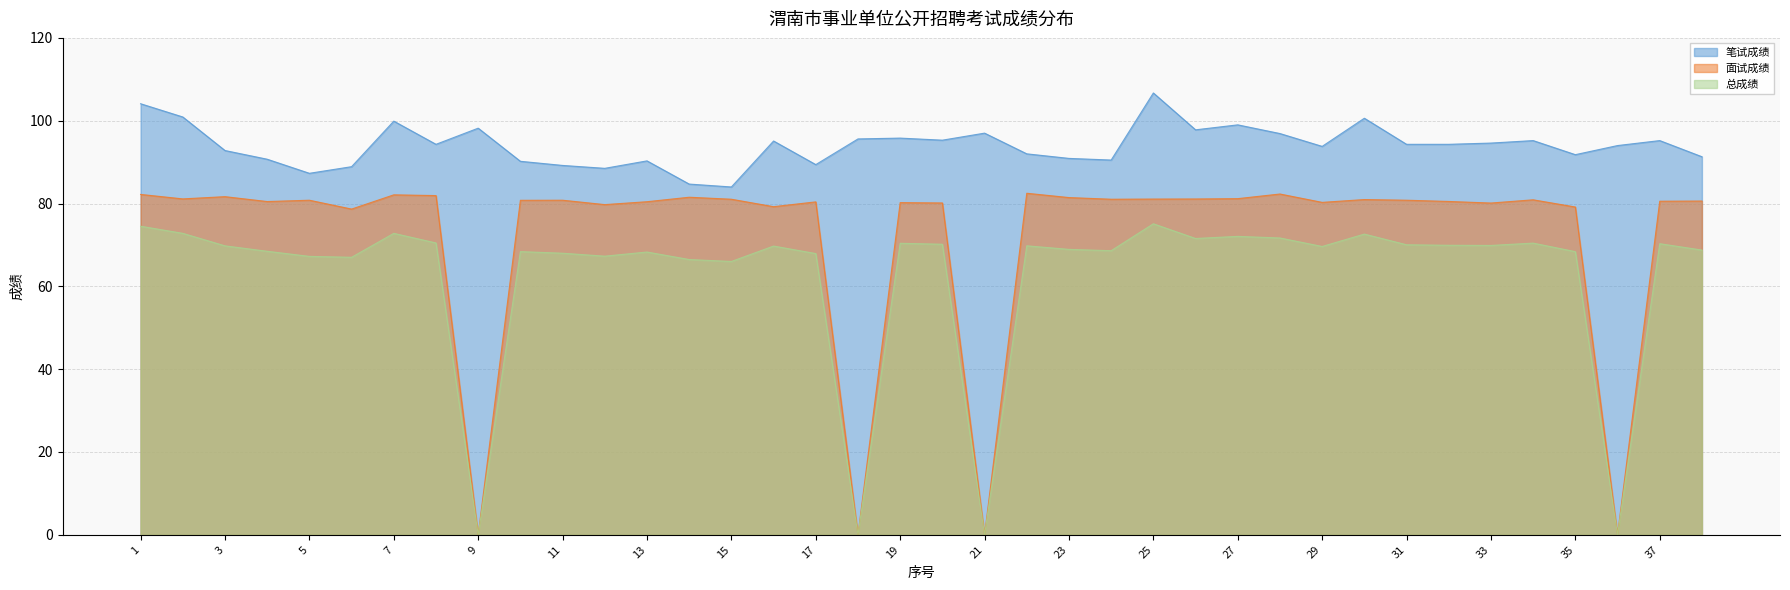

Where is the first local minimum for 笔试成绩?

5